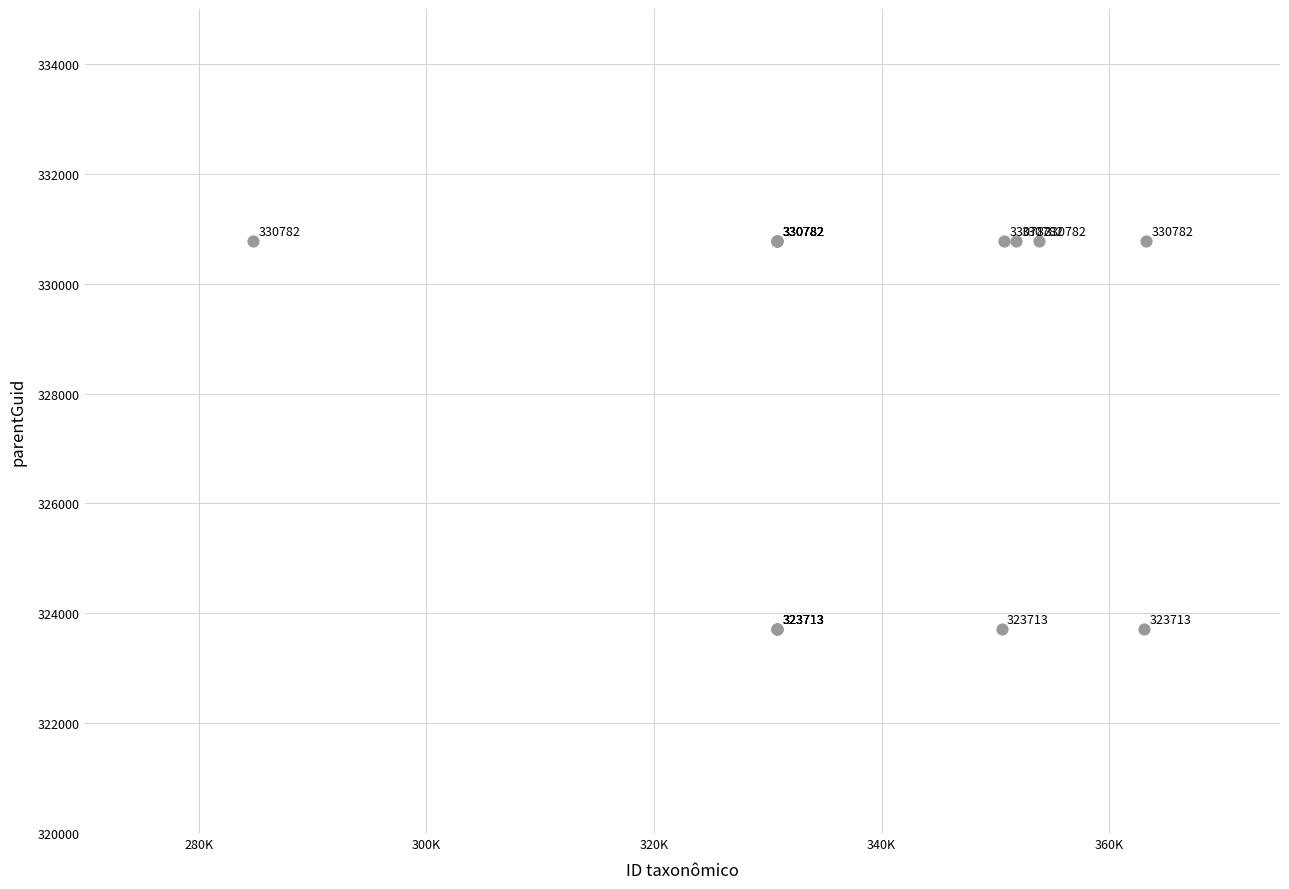

What Y value in the scatter plot is closest to 327247?

323713